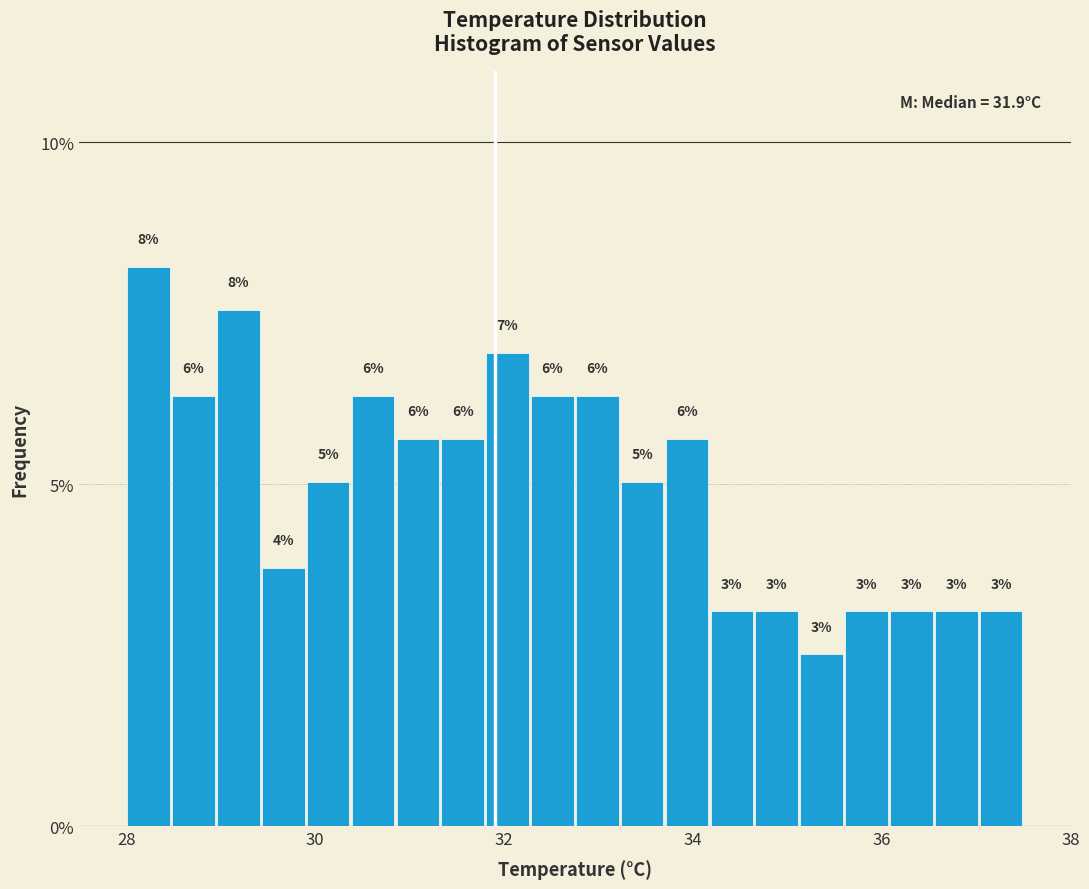

Around what value on the x-axis is the tallest bar? Give the approximate position of its centre, as read against the axis.

28.2